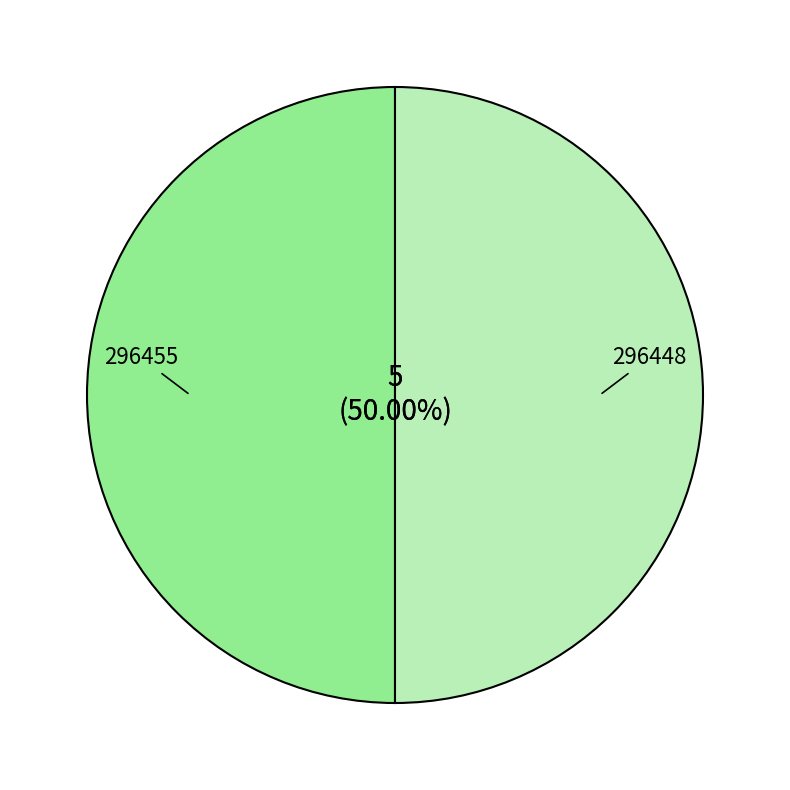

How many segments does this pie chart have?

2